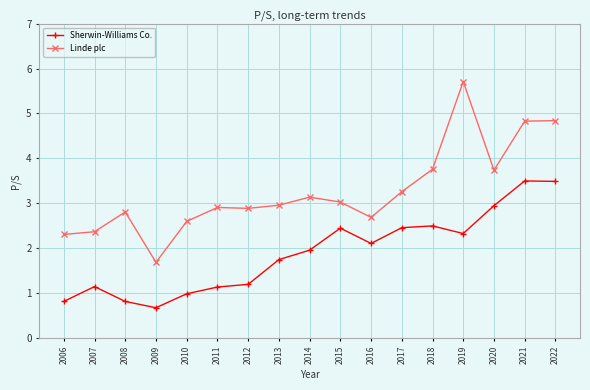

True or false: Linde plc and Sherwin-Williams Co. cross at least once.

False